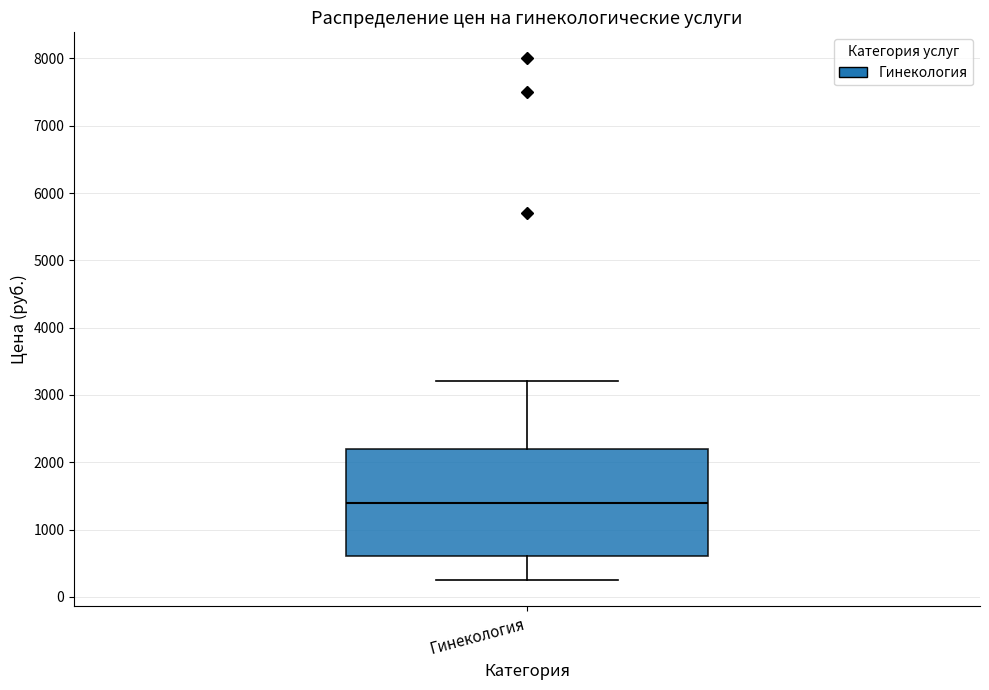

Read this box plot against the y-axis: the position of the median line, the range covered by the box, and the ends of both whiskers. The values are not printed on the chart, so give them approximately, as read against the axis.

median 1400, box 600 to 2200, whiskers 300 to 3200